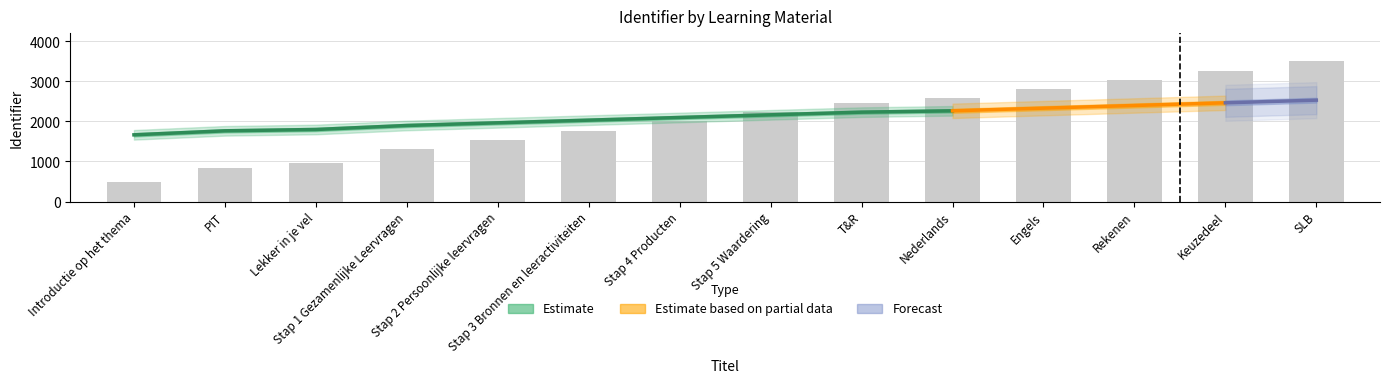

True or false: the data shows 3500.0 at SLB.

True